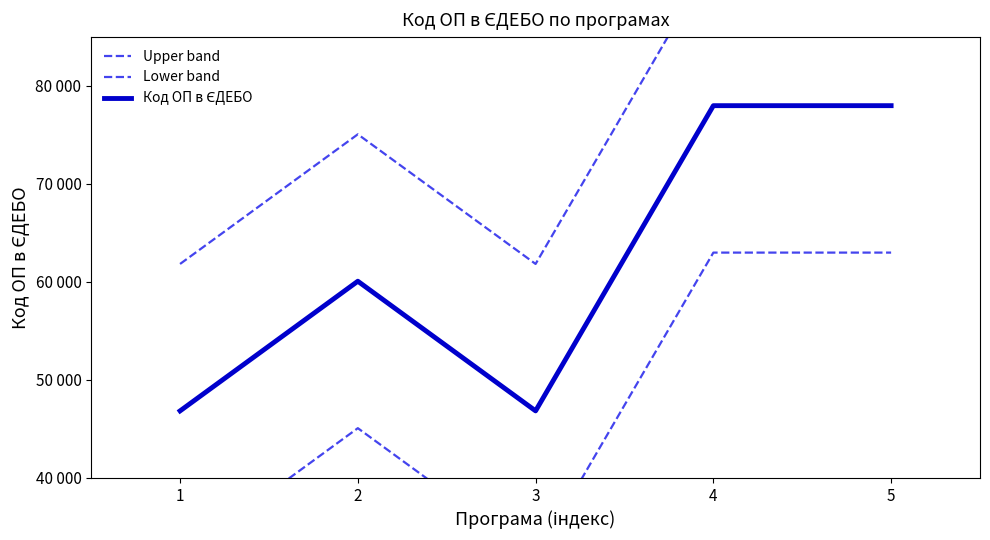

What is the greatest value displayed?

92992